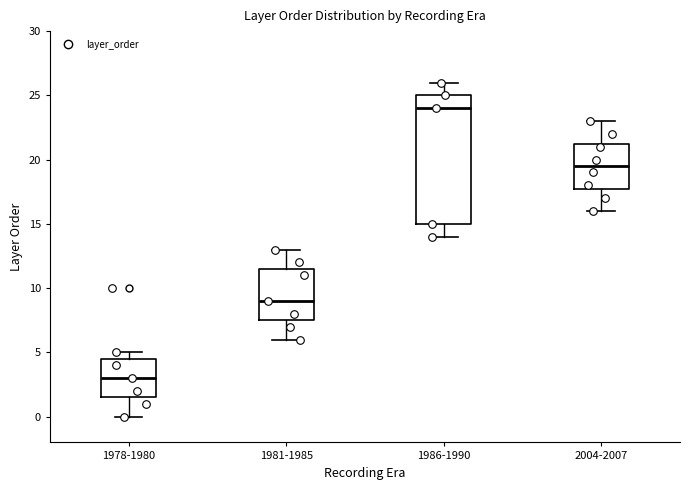

Reading left to right, transcribe this box plot: for each box, give where its median line is, the range the box spans, and where its two whiskers end, as read against the y-axis. The values are not printed on the chart, so give them approximately, as read against the axis.

1978-1980: median 3.0, box 1.5 to 4.5, whiskers 0.0 to 5.0
1981-1985: median 9.0, box 7.5 to 11.5, whiskers 6.0 to 13.0
1986-1990: median 24.0, box 15.0 to 25.0, whiskers 14.0 to 26.0
2004-2007: median 19.5, box 18.0 to 21.5, whiskers 16.0 to 23.0